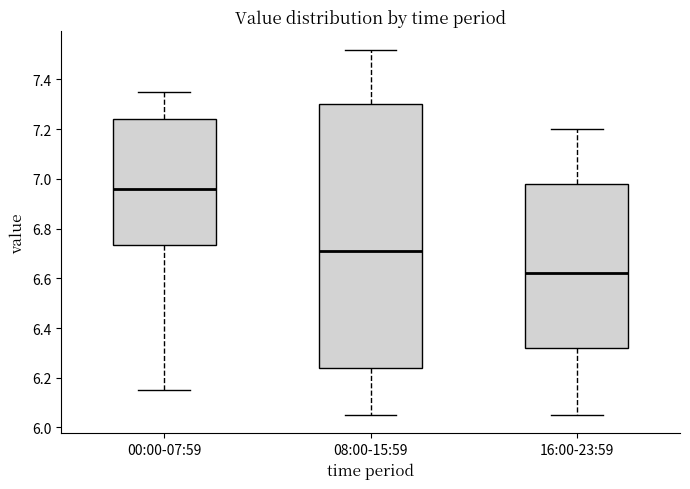

Reading left to right, read every box against the y-axis: the position of its median line, the range the box covers, and the ends of its whiskers. The values are not printed on the chart, so give them approximately, as read against the axis.

00:00-07:59: median 6.96, box 6.74 to 7.24, whiskers 6.16 to 7.36
08:00-15:59: median 6.72, box 6.24 to 7.30, whiskers 6.06 to 7.52
16:00-23:59: median 6.62, box 6.32 to 6.98, whiskers 6.06 to 7.20